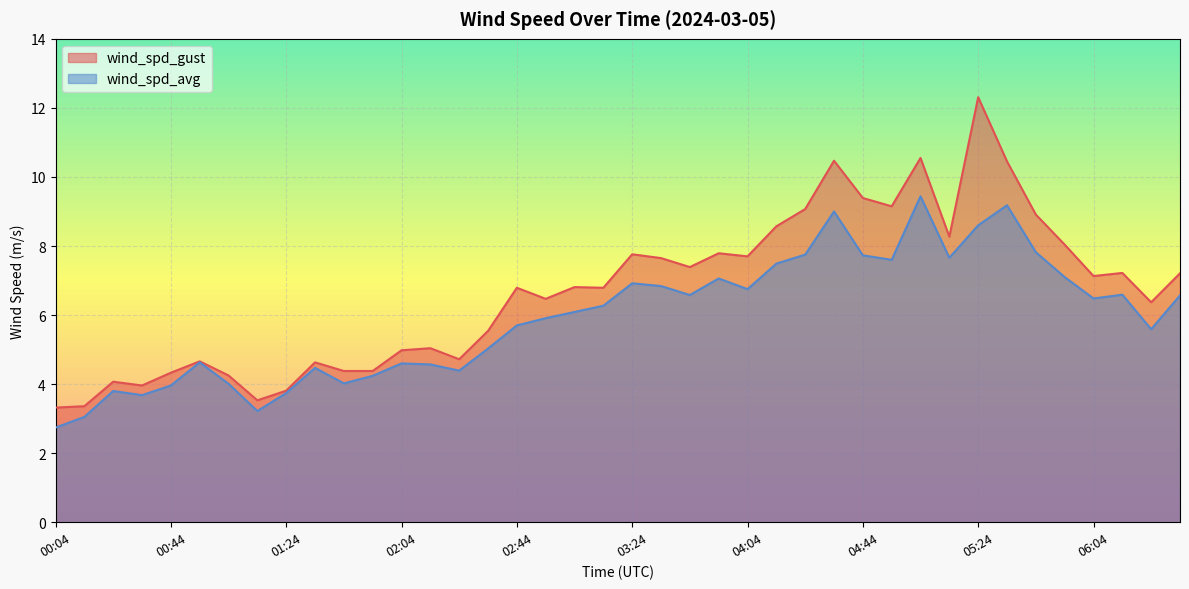

True or false: wind_spd_avg has more than 2 points higher than both neighbors.

True